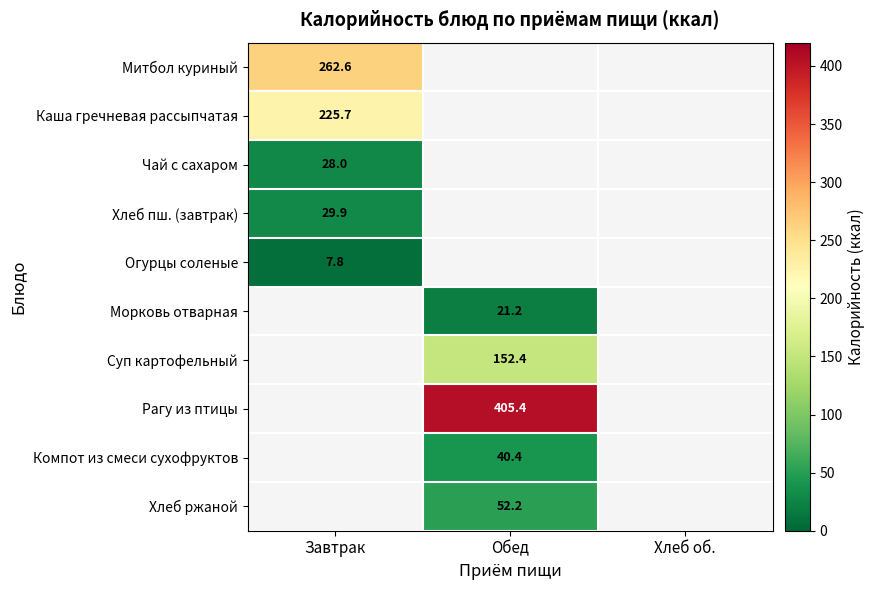

True or false: Суп картофельный has a value of 67.4 at Обед.

False